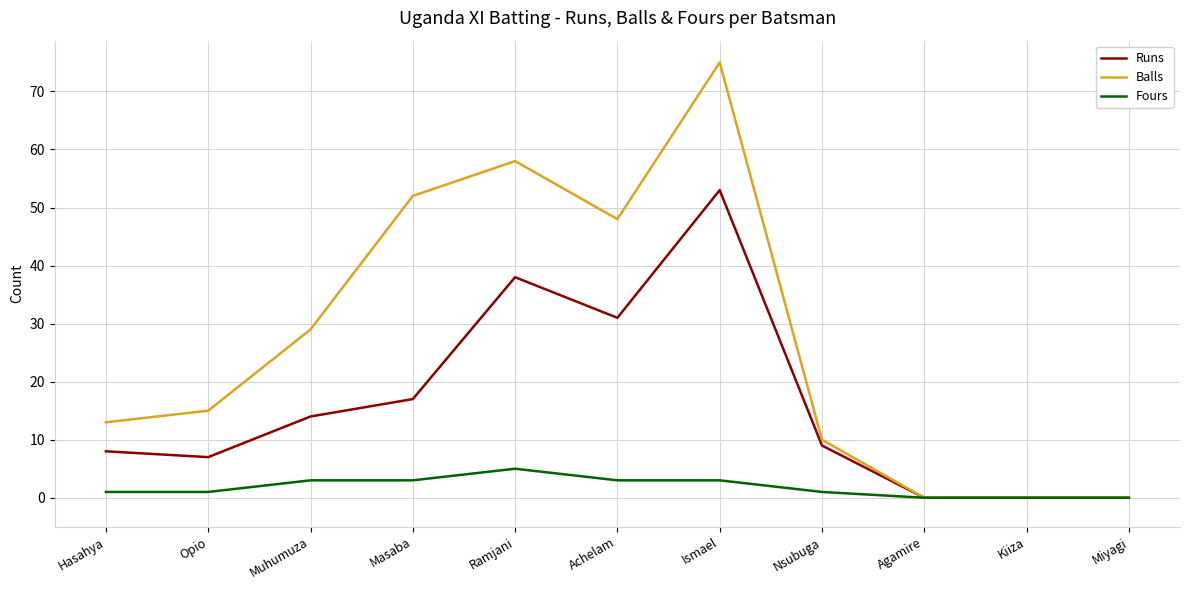

Reading left to right, transcribe all the data shown in this chart.

Runs: 8	7	14	17	38	31	53	9	0	0	0
Balls: 13	15	29	52	58	48	75	10	0	0	0
Fours: 1	1	3	3	5	3	3	1	0	0	0